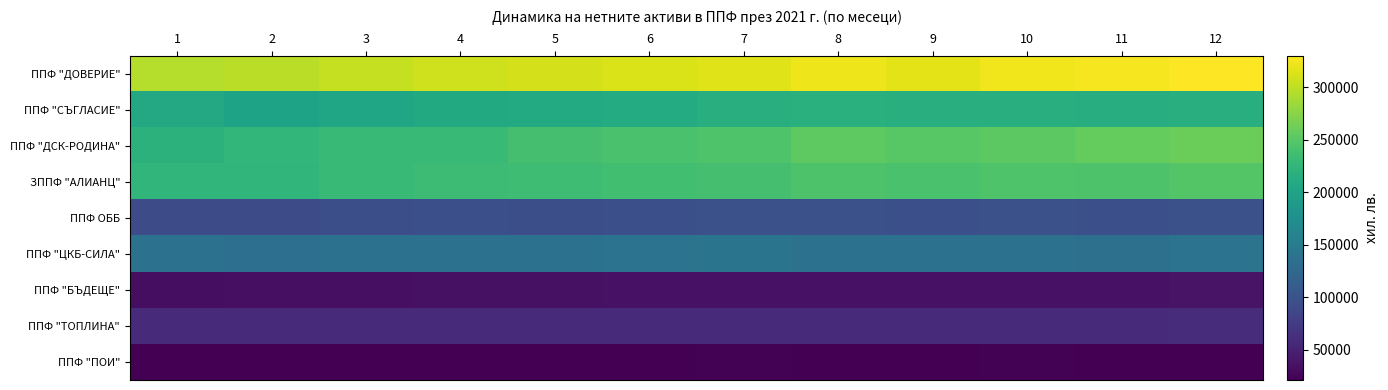

Which series has the largest total across all categories?

ППФ "ДОВЕРИЕ"